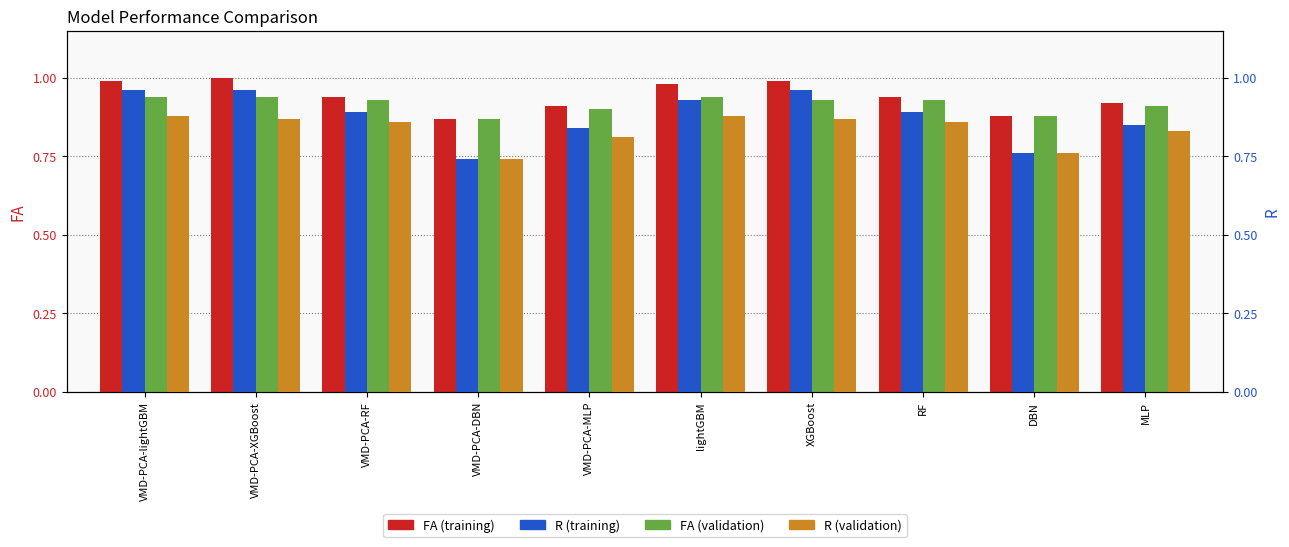

Which series changed the most between RF and DBN?

R (training)